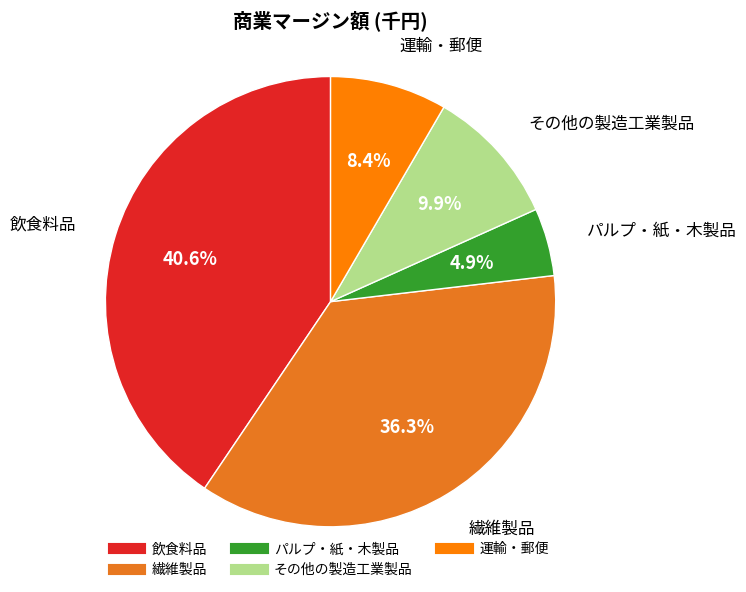

To the nearest percent, what percentage of the pie is 運輸・郵便?

8%